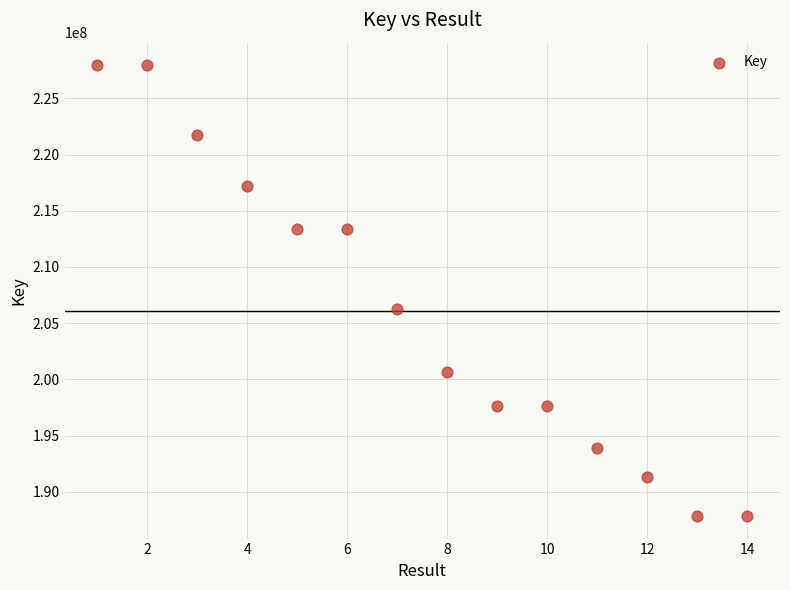

What is the range of X values (max minus min)?

13